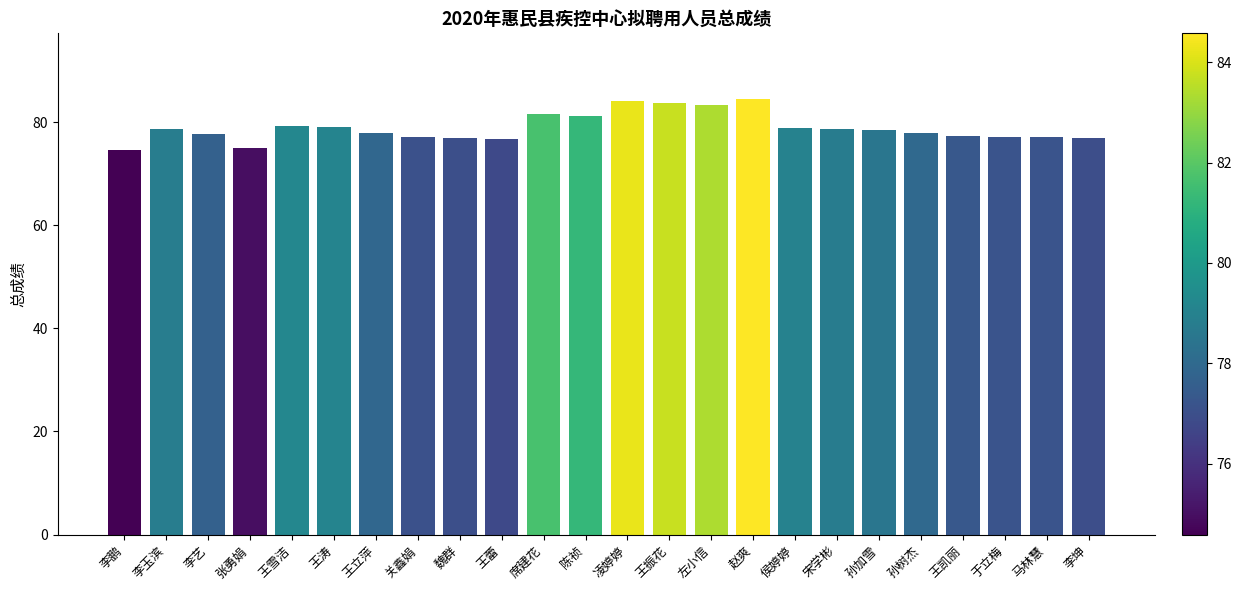

What is the change in value from 李玉滨 to 张勇娟?

-3.8